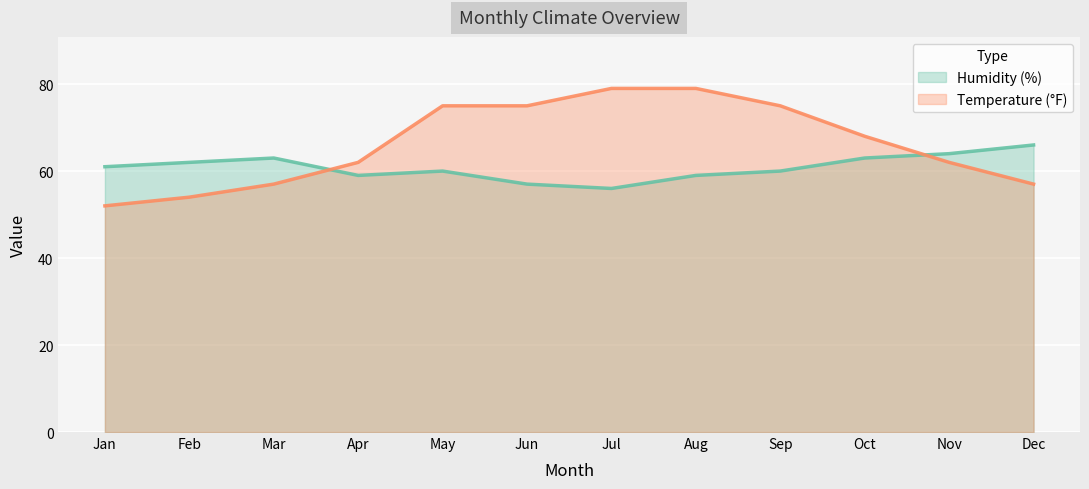

Does the chart display data point markers on the line(s)?

No